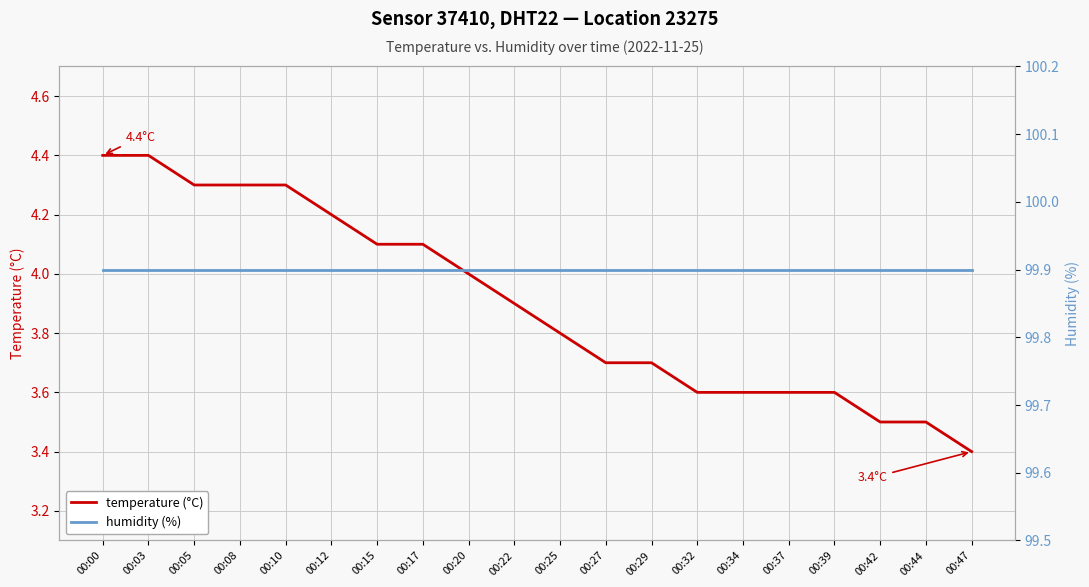

Which label corresponds to the largest value in the chart?

00:00